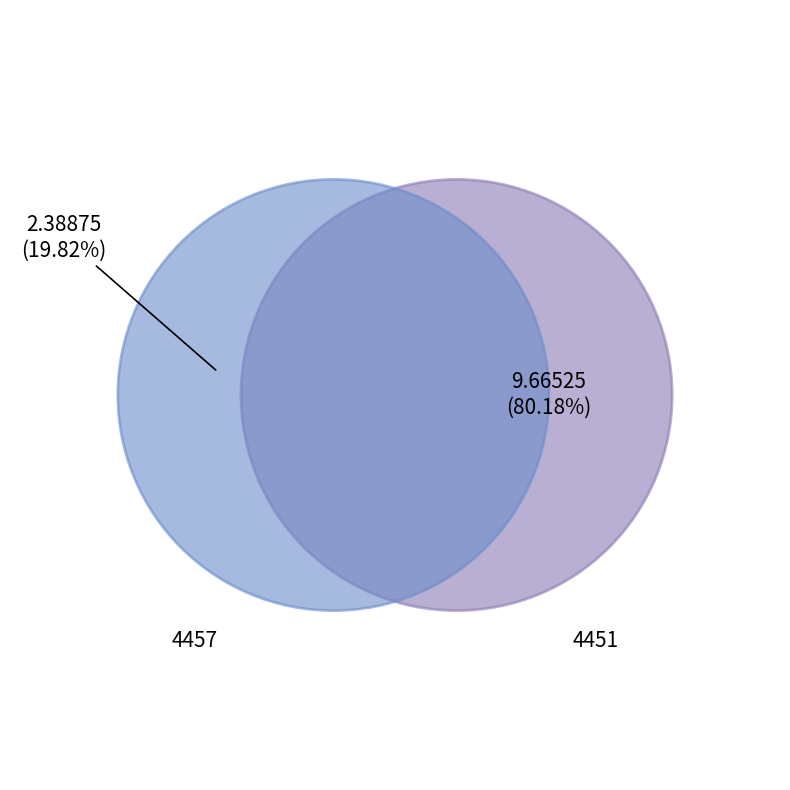

Does 4451 account for over 50% of the chart?

Yes